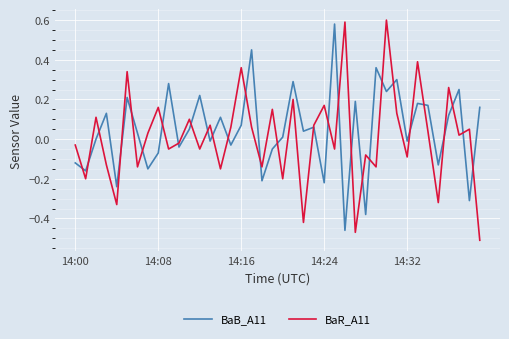

The value of BaR_A11 at 14:32 is -0.1. True or false?

True